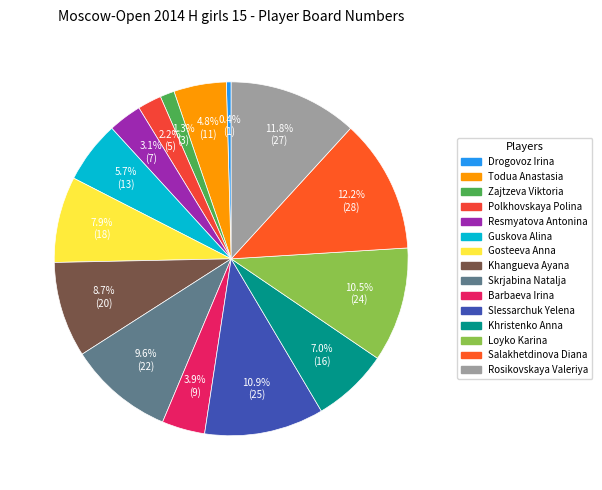

What is the change in value from Polkhovskaya Polina to Gosteeva Anna?

+13